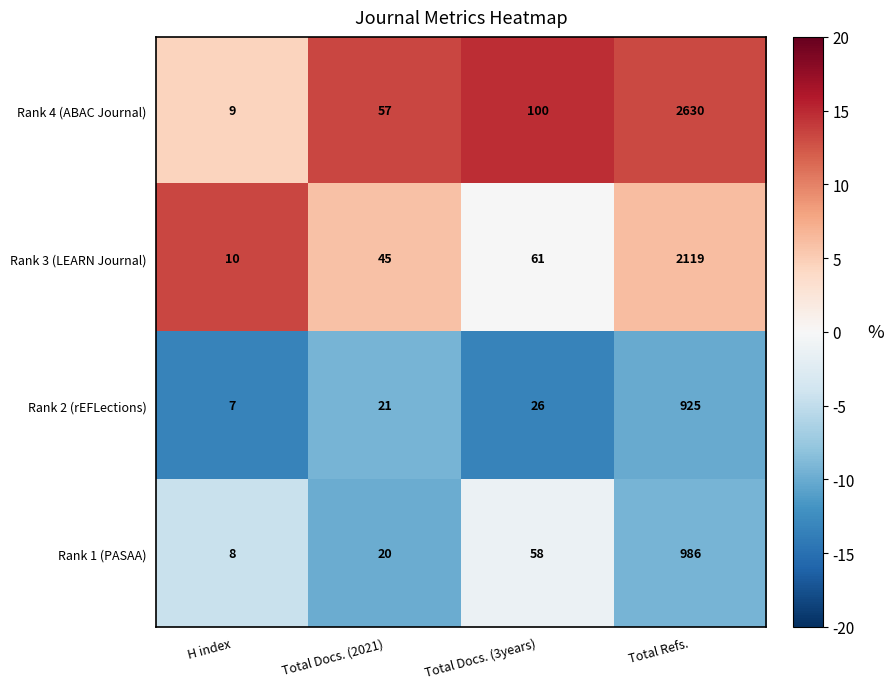

At which category does the chart reach its peak across all series?

Total Refs.